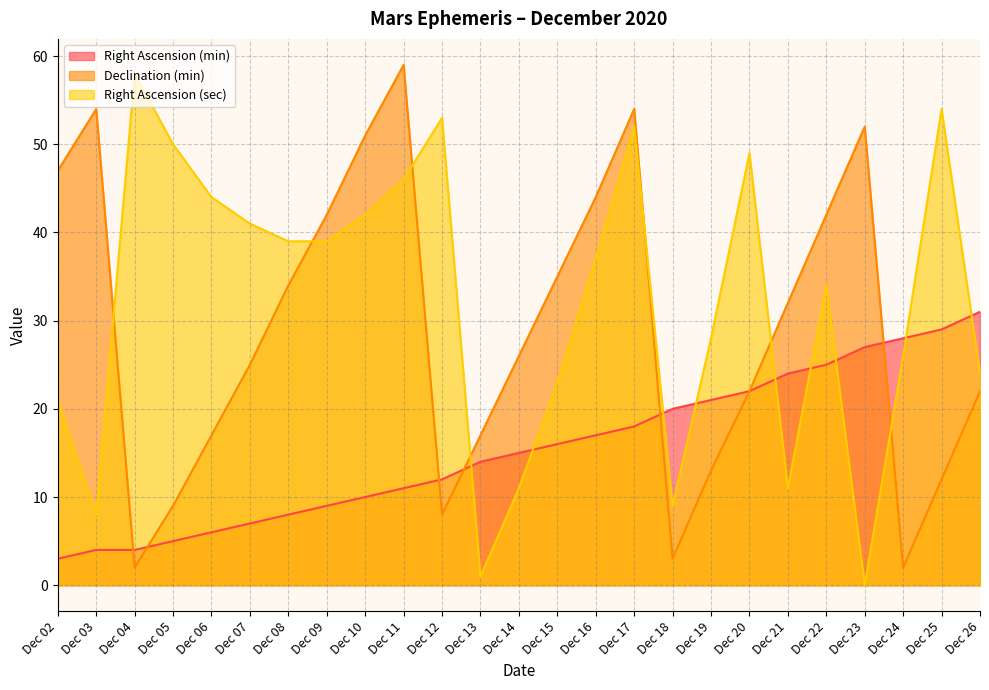

Read the Declination (min) value at Dec 03, to the nearest 5.

55